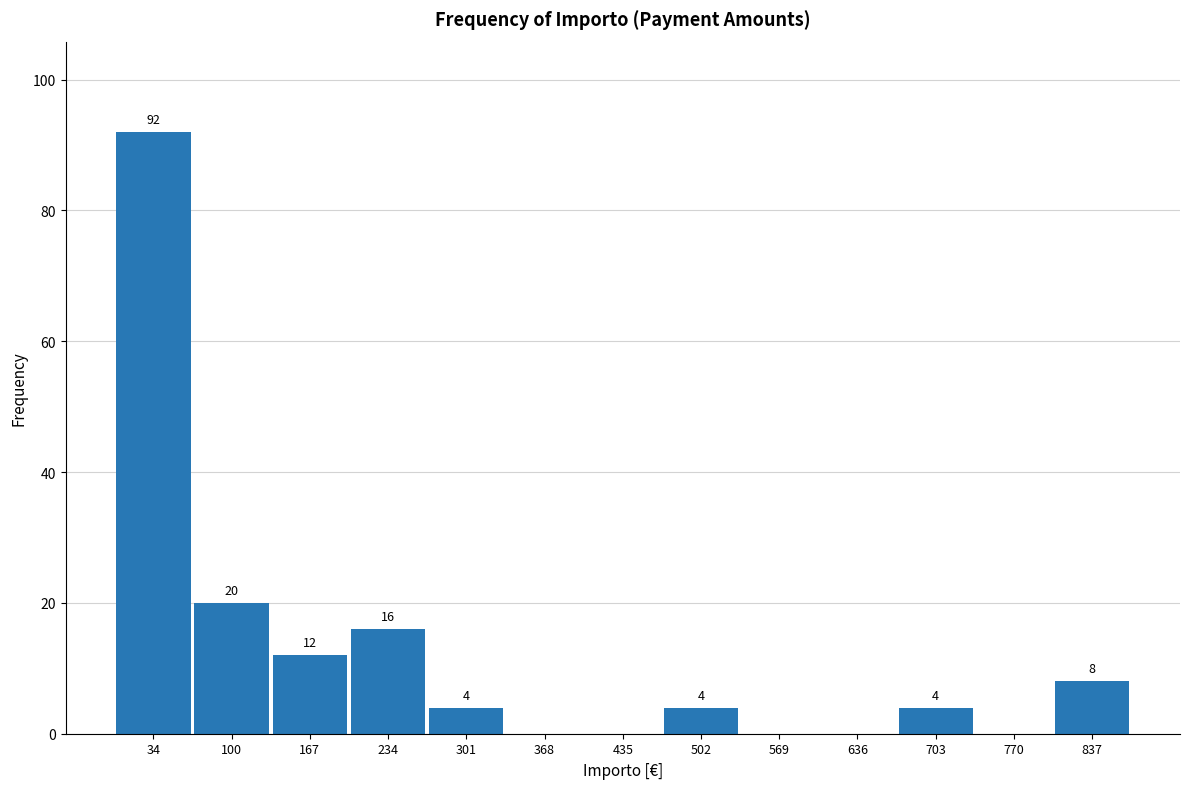

Over which range of the x-axis is the bar tallest?

0 to 70